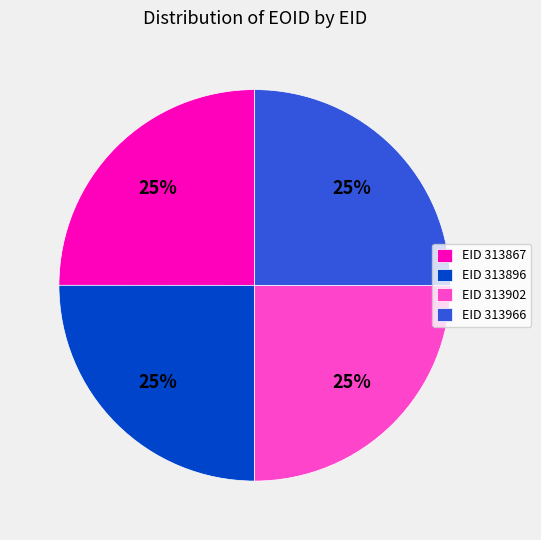

To the nearest percent, what percentage of the pie is EID 313902?

25%